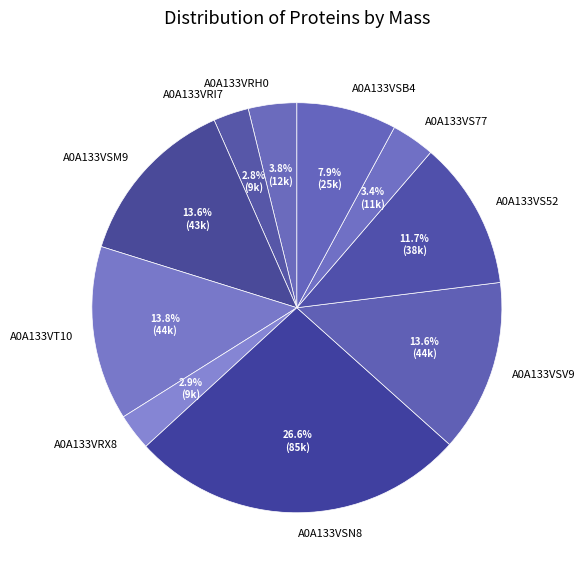

Is the sum of A0A133VRH0 and A0A133VSB4 greater than half?

No